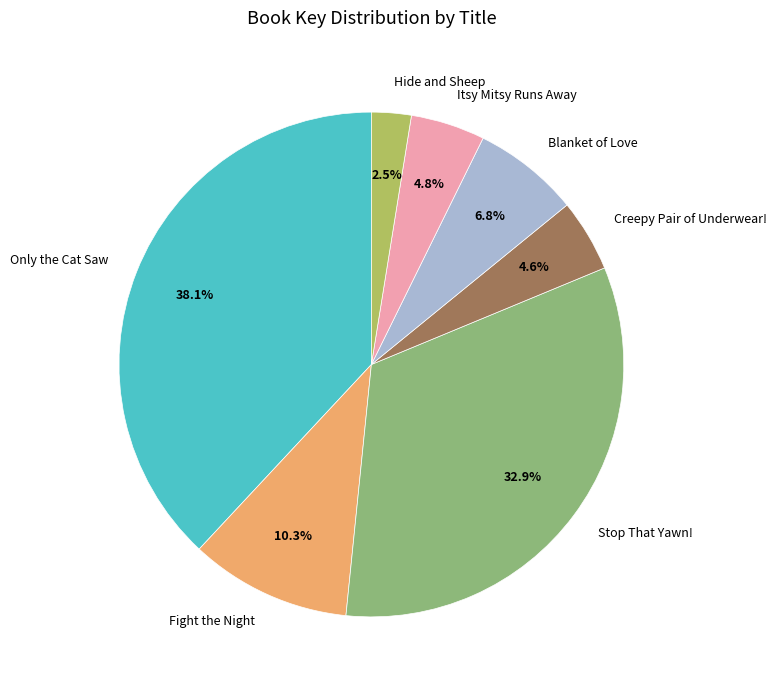

How many segments does this pie chart have?

7